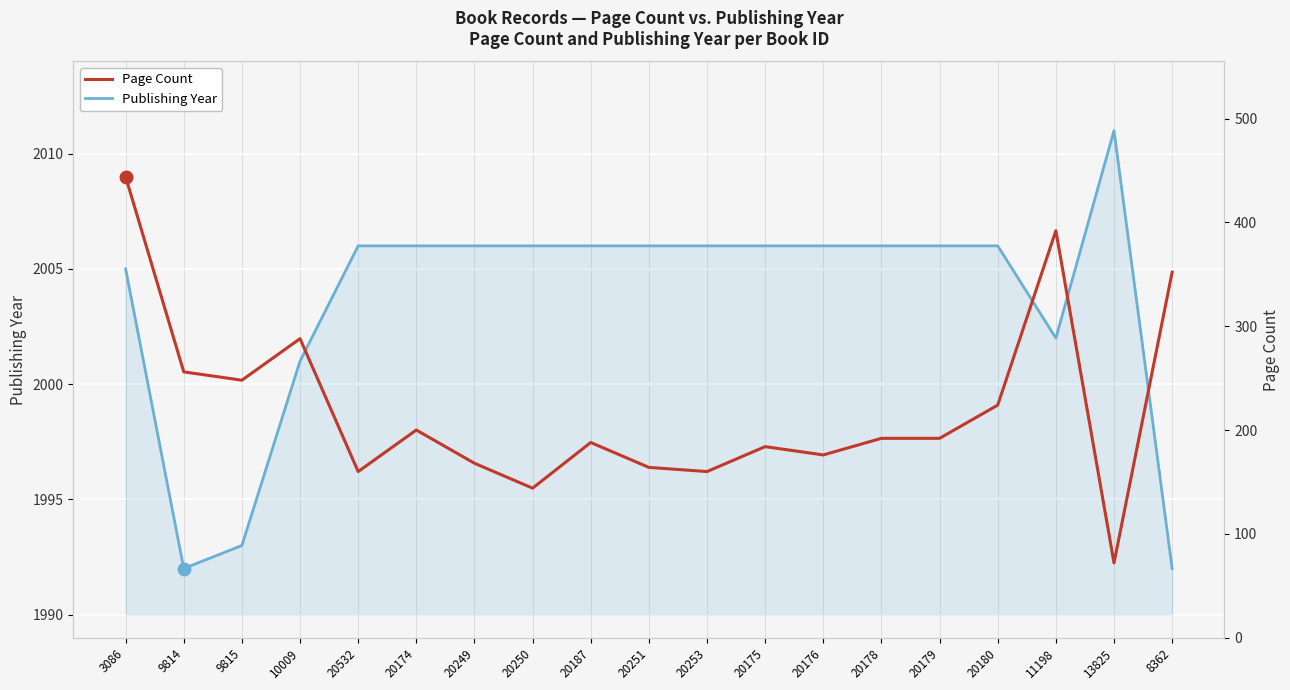

What is the difference between the maximum and minimum values in the Publishing Year series?

19